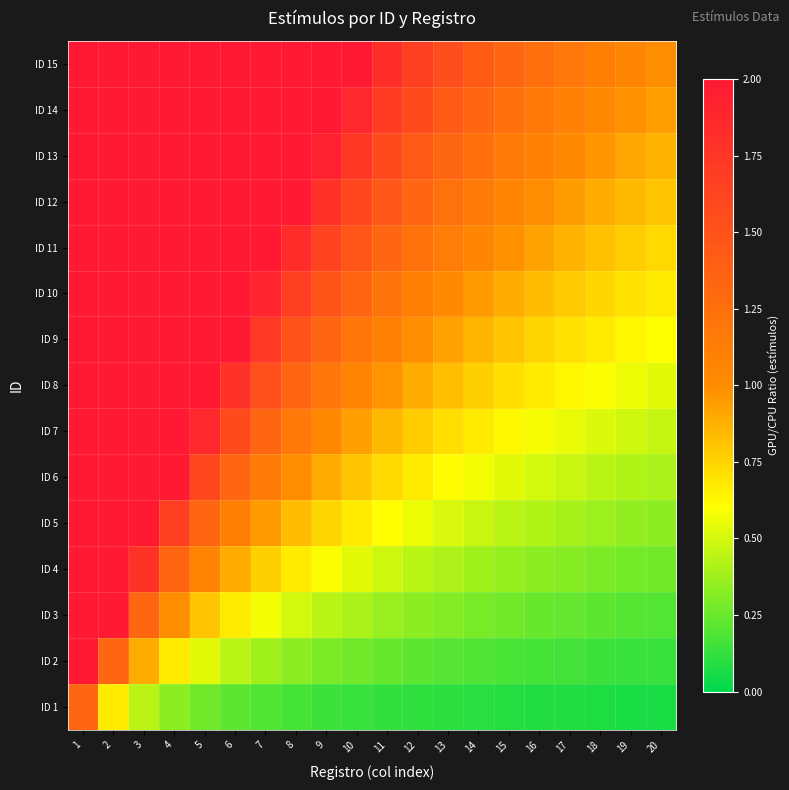

Reading right to left, transcribe all the data shown in this chart.

ID 1: 20=0.1	19=0.1	18=0.1	17=0.1	16=0.1	15=0.1	14=0.1	13=0.1	12=0.1	11=0.1	10=0.1	9=0.1	8=0.2	7=0.2	6=0.2	5=0.3	4=0.3	3=0.4	2=0.7	1=1.3
ID 2: 20=0.1	19=0.1	18=0.1	17=0.2	16=0.2	15=0.2	14=0.2	13=0.2	12=0.2	11=0.2	10=0.3	9=0.3	8=0.3	7=0.4	6=0.4	5=0.5	4=0.7	3=0.9	2=1.3	1=2.7
ID 3: 20=0.2	19=0.2	18=0.2	17=0.2	16=0.2	15=0.3	14=0.3	13=0.3	12=0.3	11=0.4	10=0.4	9=0.4	8=0.5	7=0.6	6=0.7	5=0.8	4=1.0	3=1.3	2=2.0	1=4.0
ID 4: 20=0.3	19=0.3	18=0.3	17=0.3	16=0.3	15=0.4	14=0.4	13=0.4	12=0.4	11=0.5	10=0.5	9=0.6	8=0.7	7=0.8	6=0.9	5=1.1	4=1.3	3=1.8	2=2.7	1=5.3
ID 5: 20=0.3	19=0.4	18=0.4	17=0.4	16=0.4	15=0.4	14=0.5	13=0.5	12=0.6	11=0.6	10=0.7	9=0.7	8=0.8	7=1.0	6=1.1	5=1.3	4=1.7	3=2.2	2=3.3	1=6.7
ID 6: 20=0.4	19=0.4	18=0.4	17=0.5	16=0.5	15=0.5	14=0.6	13=0.6	12=0.7	11=0.7	10=0.8	9=0.9	8=1.0	7=1.1	6=1.3	5=1.6	4=2.0	3=2.7	2=4.0	1=8.0
ID 7: 20=0.5	19=0.5	18=0.5	17=0.5	16=0.6	15=0.6	14=0.7	13=0.7	12=0.8	11=0.8	10=0.9	9=1.0	8=1.2	7=1.3	6=1.6	5=1.9	4=2.3	3=3.1	2=4.7	1=9.3
ID 8: 20=0.5	19=0.6	18=0.6	17=0.6	16=0.7	15=0.7	14=0.8	13=0.8	12=0.9	11=1.0	10=1.1	9=1.2	8=1.3	7=1.5	6=1.8	5=2.1	4=2.7	3=3.6	2=5.3	1=10.7
ID 9: 20=0.6	19=0.6	18=0.7	17=0.7	16=0.7	15=0.8	14=0.9	13=0.9	12=1.0	11=1.1	10=1.2	9=1.3	8=1.5	7=1.7	6=2.0	5=2.4	4=3.0	3=4.0	2=6.0	1=12.0
ID 10: 20=0.7	19=0.7	18=0.7	17=0.8	16=0.8	15=0.9	14=1.0	13=1.0	12=1.1	11=1.2	10=1.3	9=1.5	8=1.7	7=1.9	6=2.2	5=2.7	4=3.3	3=4.4	2=6.7	1=13.3
ID 11: 20=0.7	19=0.8	18=0.8	17=0.9	16=0.9	15=1.0	14=1.0	13=1.1	12=1.2	11=1.3	10=1.5	9=1.6	8=1.8	7=2.1	6=2.4	5=2.9	4=3.7	3=4.9	2=7.3	1=14.7
ID 12: 20=0.8	19=0.8	18=0.9	17=0.9	16=1.0	15=1.1	14=1.1	13=1.2	12=1.3	11=1.5	10=1.6	9=1.8	8=2.0	7=2.3	6=2.7	5=3.2	4=4.0	3=5.3	2=8.0	1=16.0
ID 13: 20=0.9	19=0.9	18=1.0	17=1.0	16=1.1	15=1.2	14=1.2	13=1.3	12=1.4	11=1.6	10=1.7	9=1.9	8=2.2	7=2.5	6=2.9	5=3.5	4=4.3	3=5.8	2=8.7	1=17.3
ID 14: 20=0.9	19=1.0	18=1.0	17=1.1	16=1.2	15=1.2	14=1.3	13=1.4	12=1.6	11=1.7	10=1.9	9=2.1	8=2.3	7=2.7	6=3.1	5=3.7	4=4.7	3=6.2	2=9.3	1=18.7
ID 15: 20=1.0	19=1.1	18=1.1	17=1.2	16=1.2	15=1.3	14=1.4	13=1.5	12=1.7	11=1.8	10=2.0	9=2.2	8=2.5	7=2.9	6=3.3	5=4.0	4=5.0	3=6.7	2=10.0	1=20.0